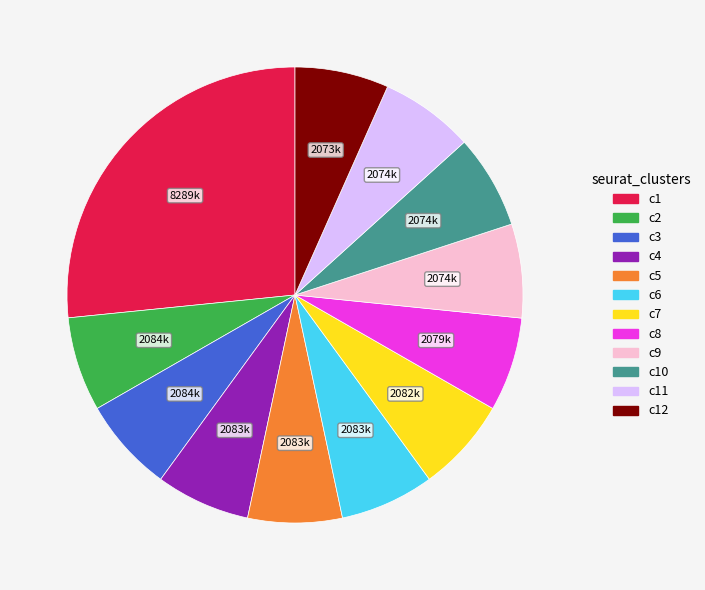

How many segments does this pie chart have?

12